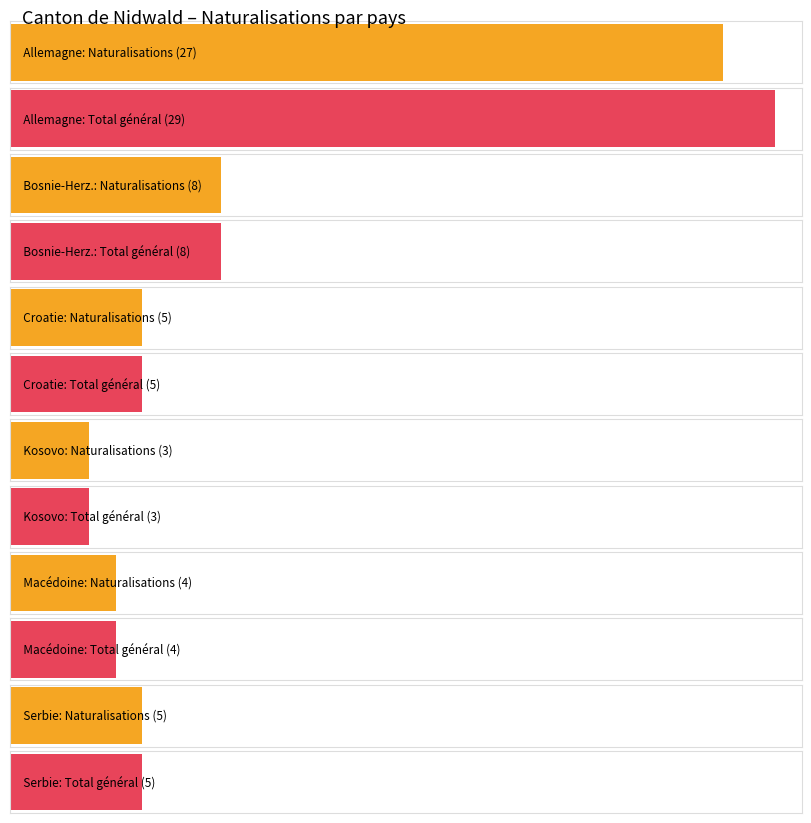

Which has a higher value, 3 or 1?

1